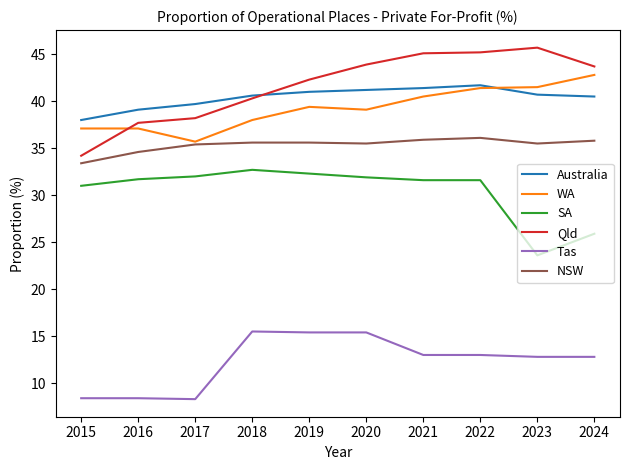

True or false: Qld and SA intersect in this chart.

False